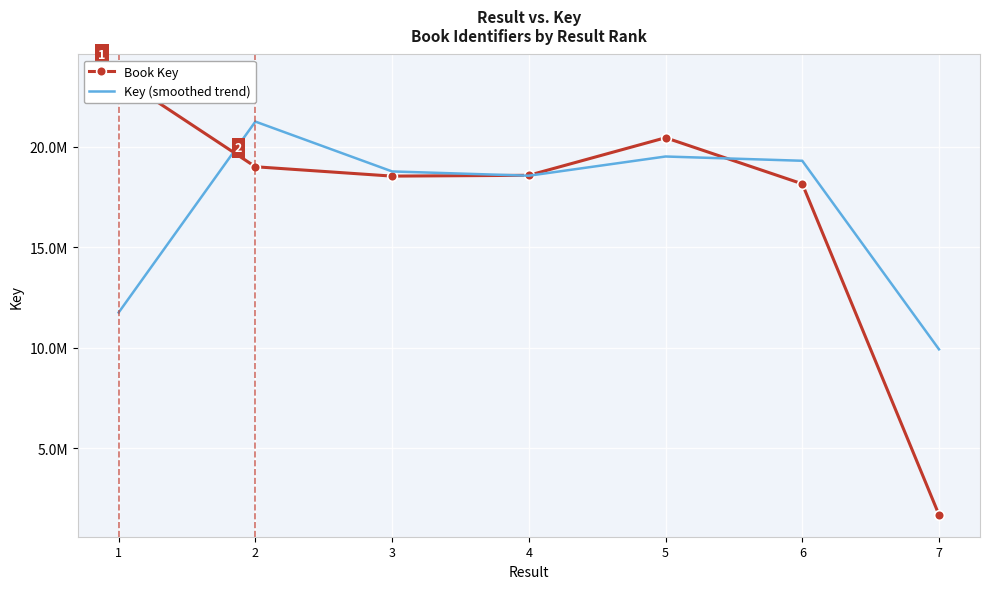

How many lines are shown in the chart?

2